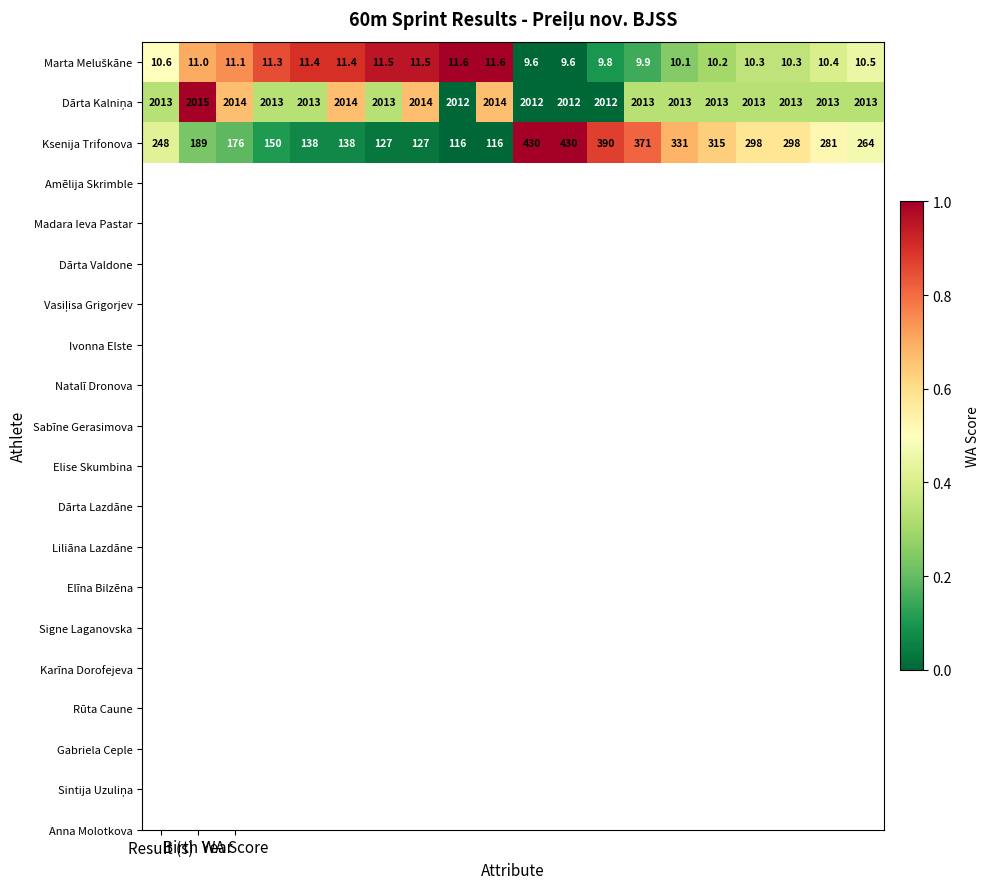

What is the average value of the Ksenija Trifonova series?

246.7